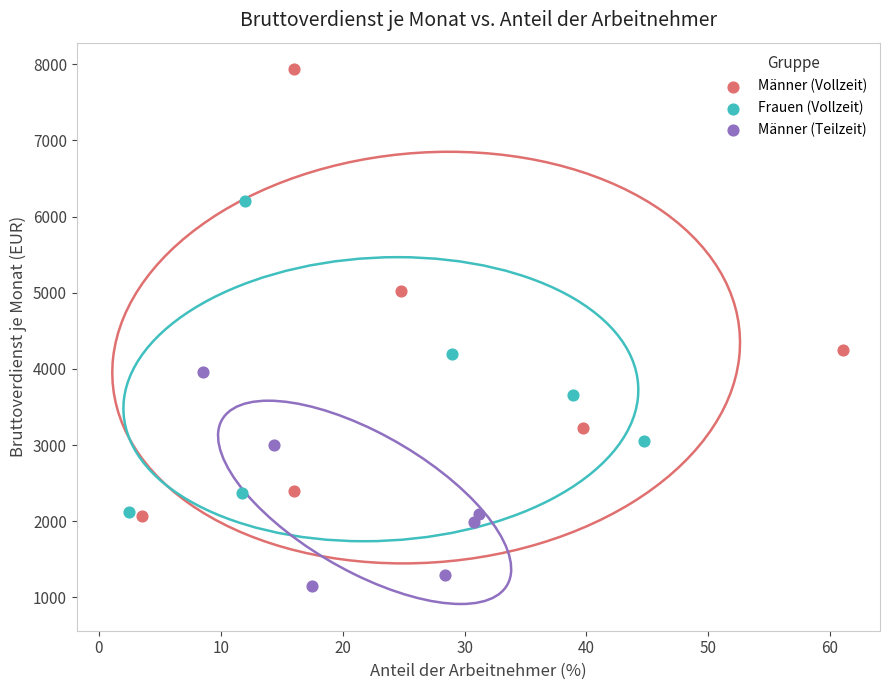

Which series has the largest Y range (max minus min)?

Männer (Vollzeit)